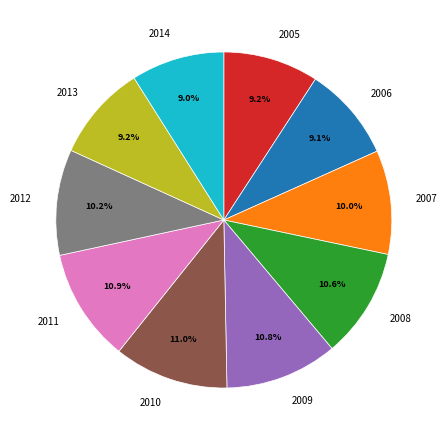

Do 2006 and 2005 together represent more than half of the pie?

No